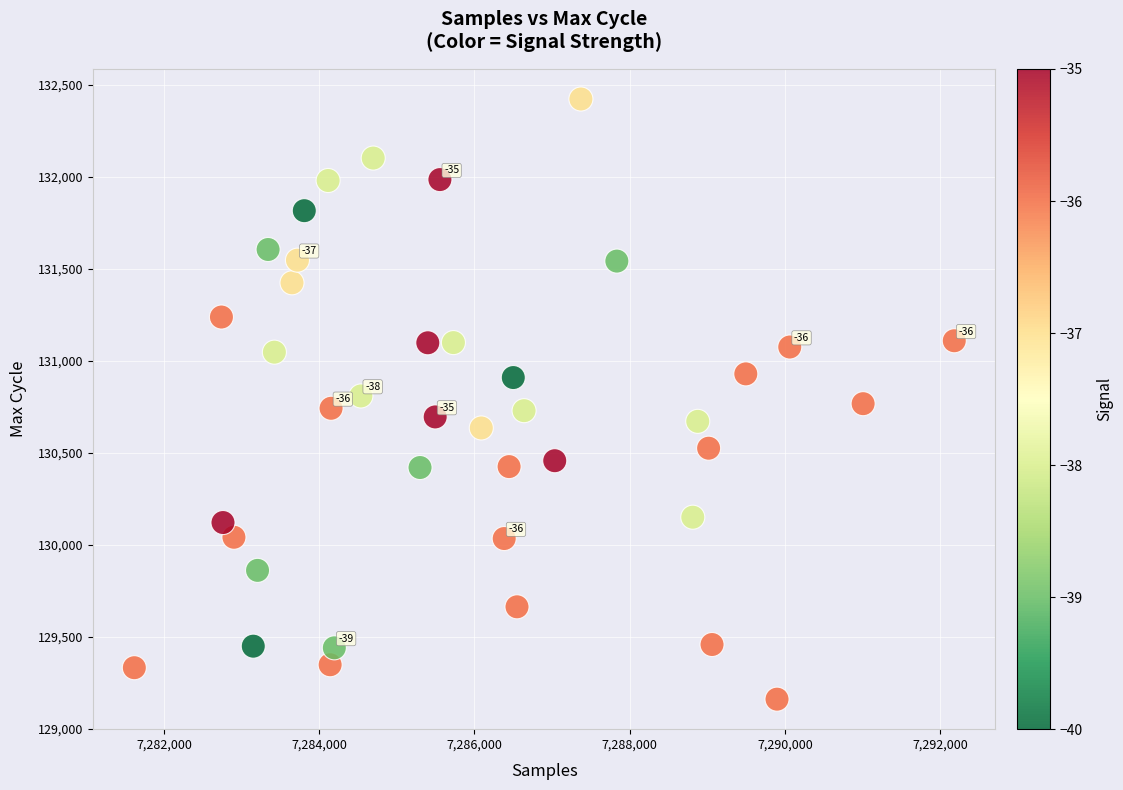

What is the range of X values (max minus min)?

10561